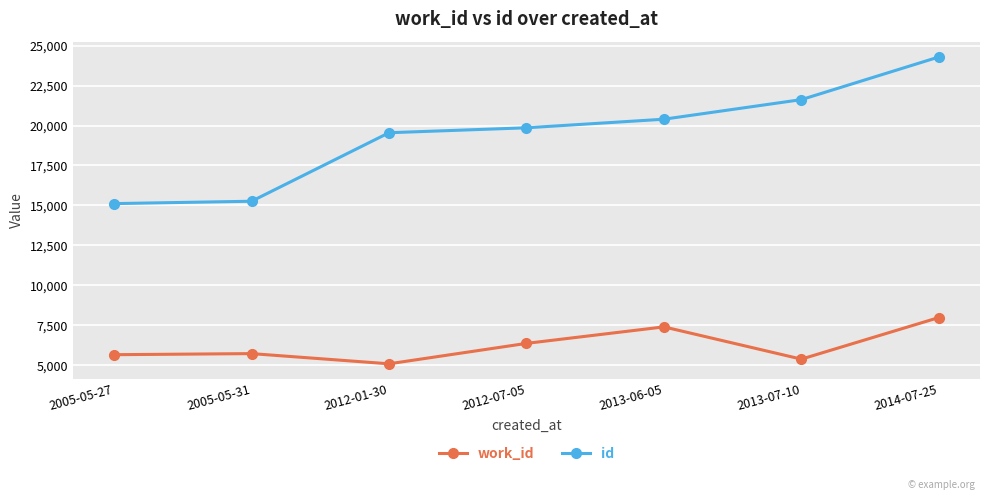

What is the minimum value for work_id?

5088